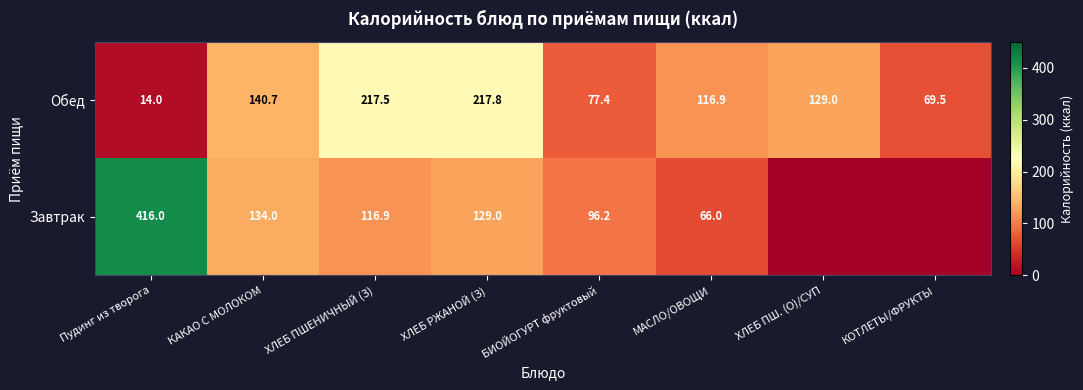

What is the approximate value of Обед at Пудинг из творога?

14.0